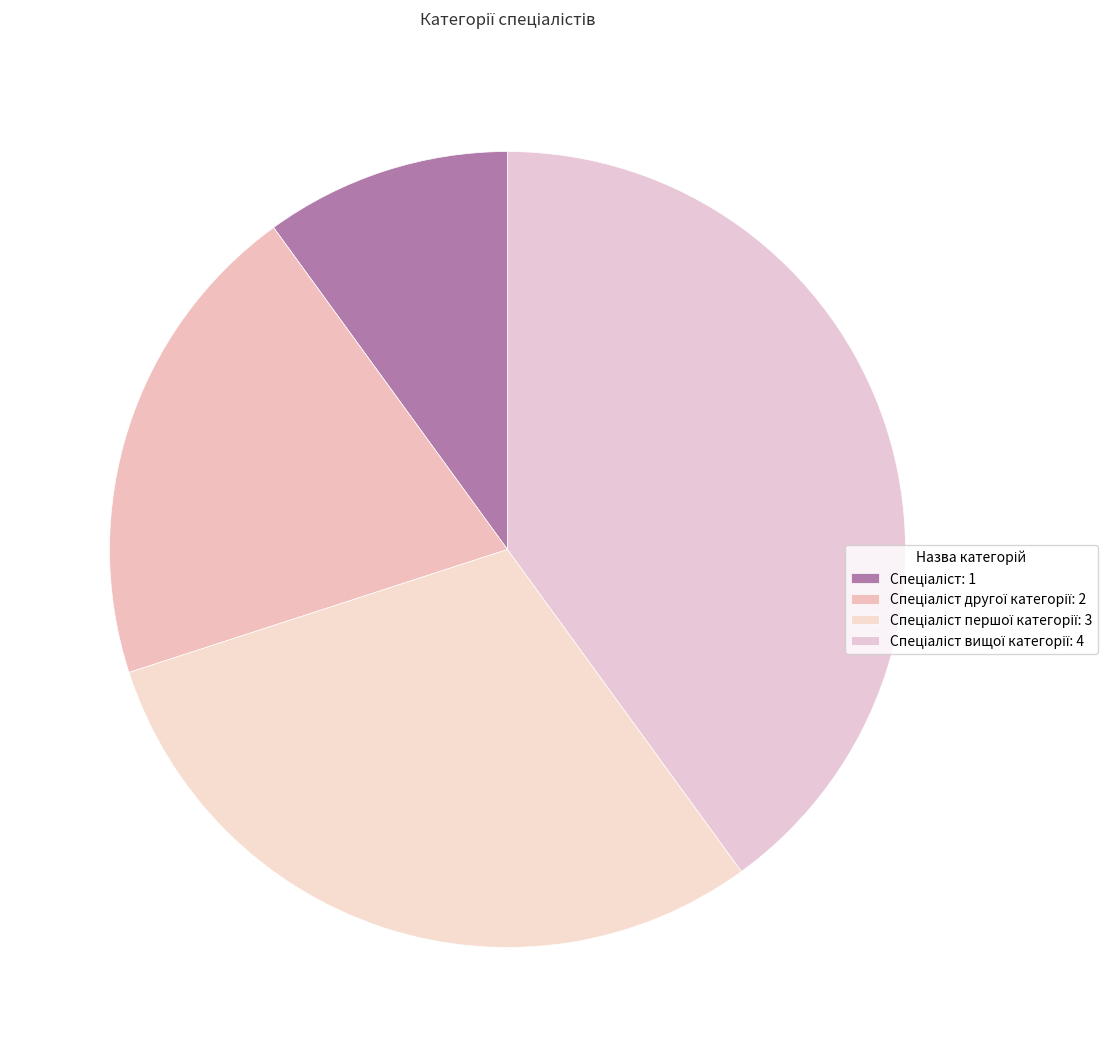

How many segments does this pie chart have?

4